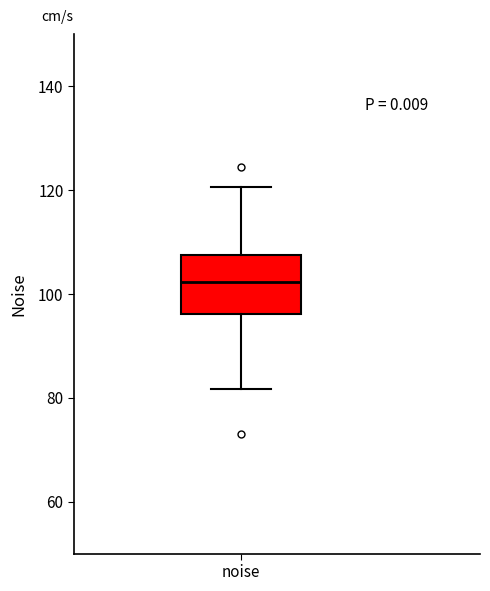

Where is the lower edge of the box for noise on the y-axis? The values are not printed on the chart, so give them approximately, as read against the axis.

96